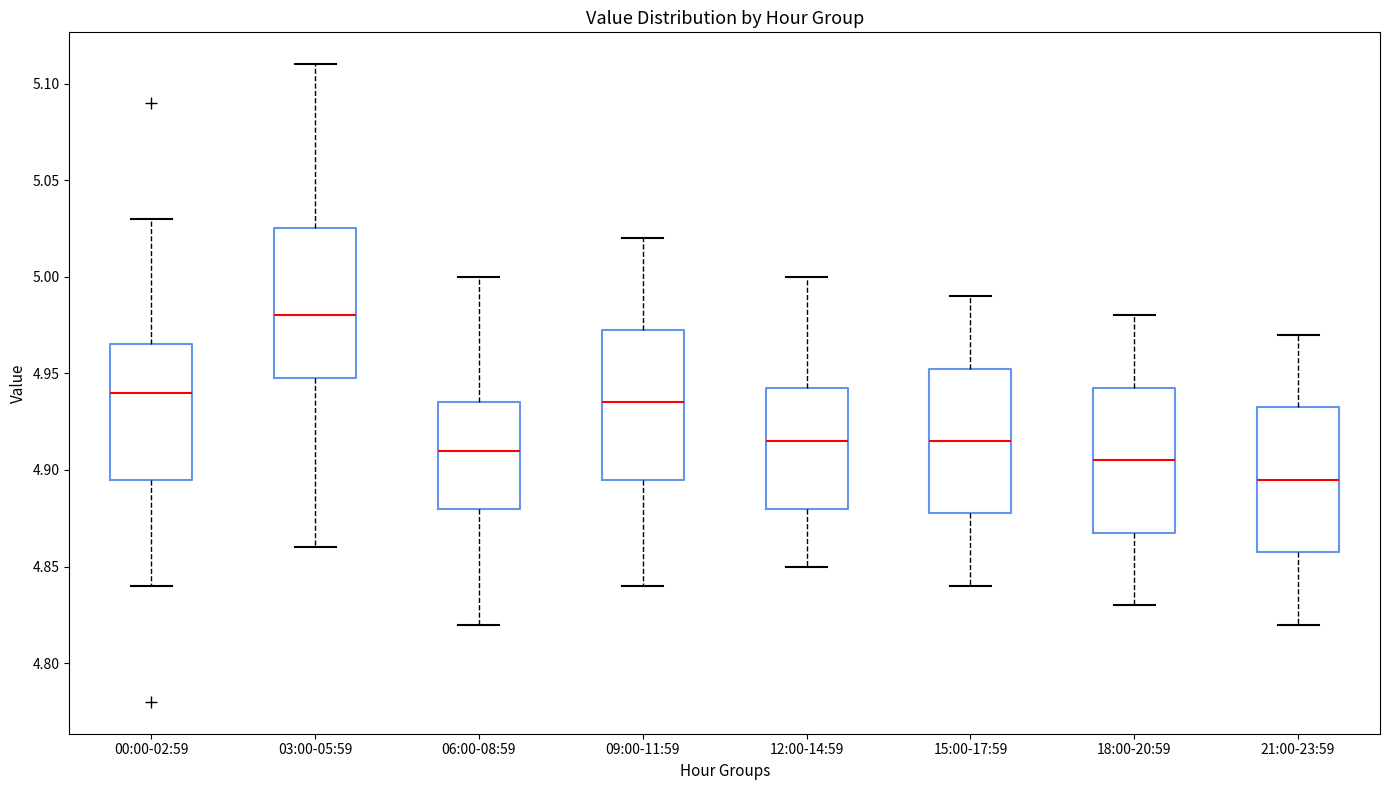

Which box's median line is the highest?

03:00-05:59